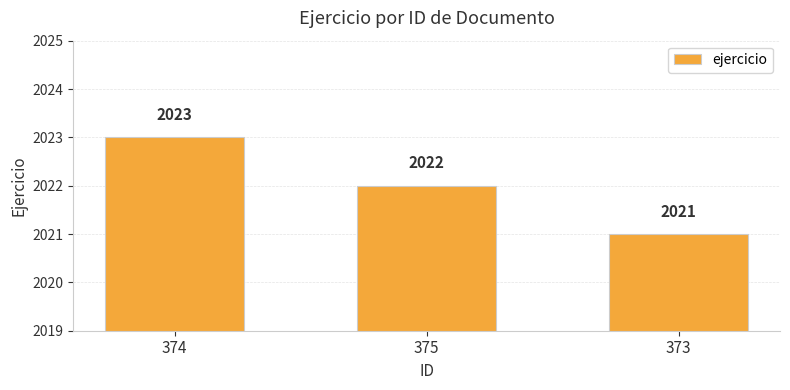

What is the difference between the values at 374 and 375?

1